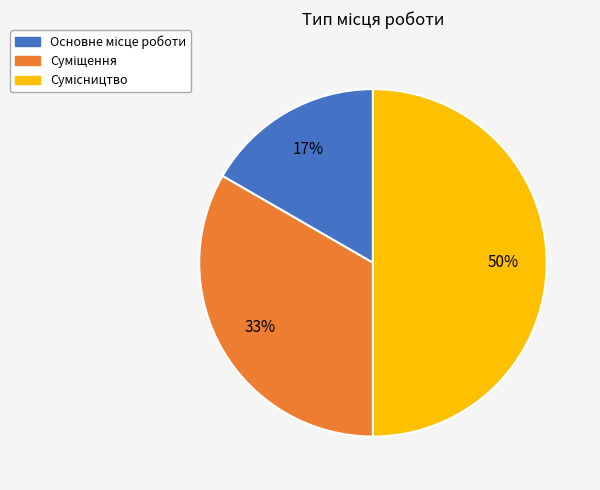

To the nearest percent, what is the difference between the largest and smallest slice percentages?

33%